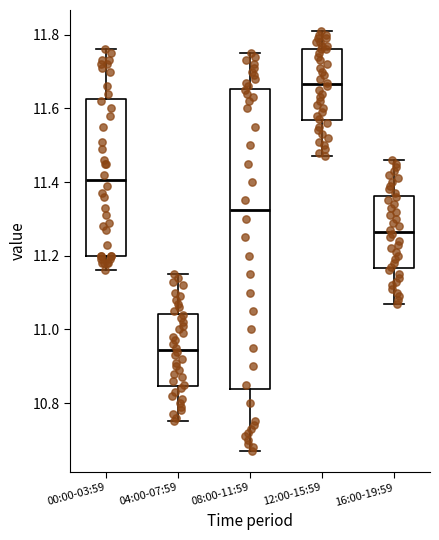

Which box's median line is the lowest?

04:00-07:59